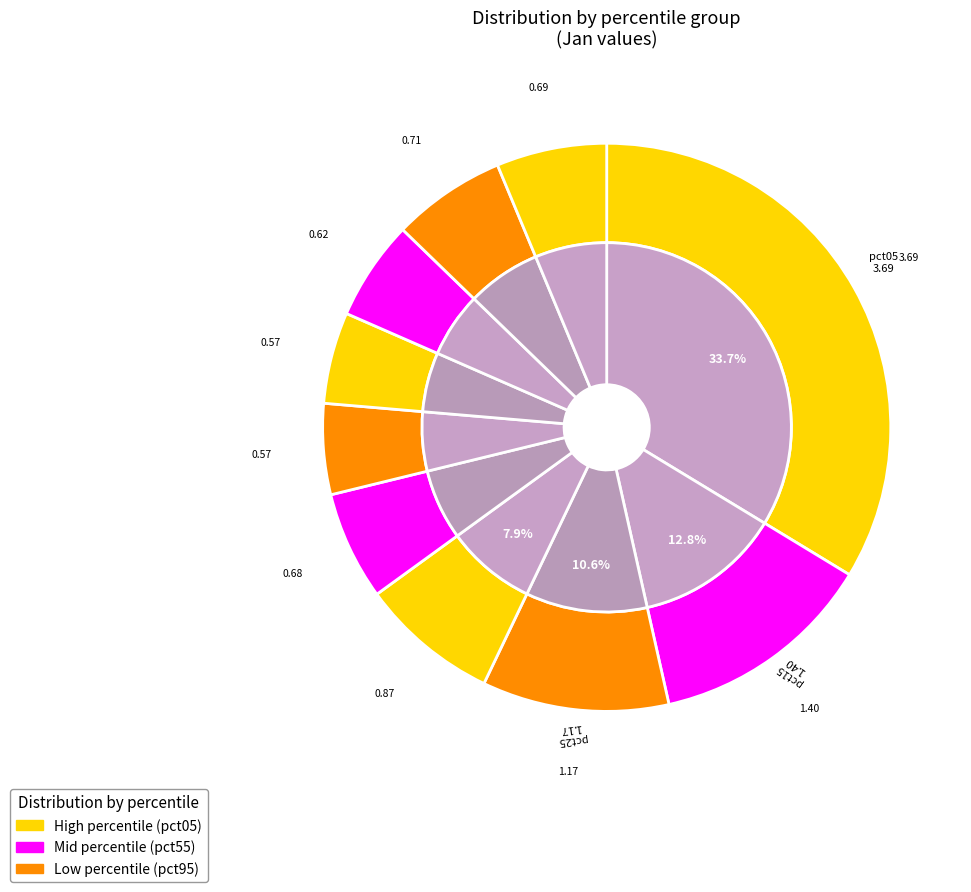

What is the change in value from pct15 to pct25?

-0.2